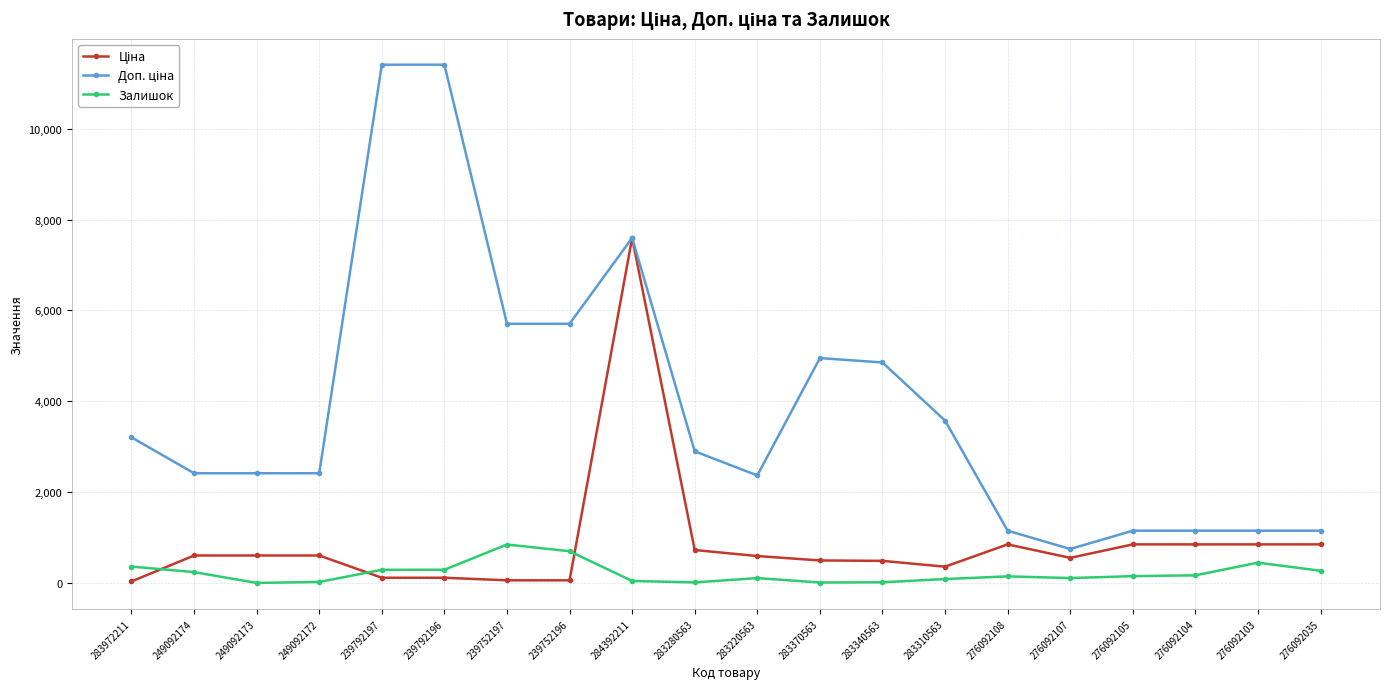

True or false: Залишок has a value of 289.0 at 239792197.

True